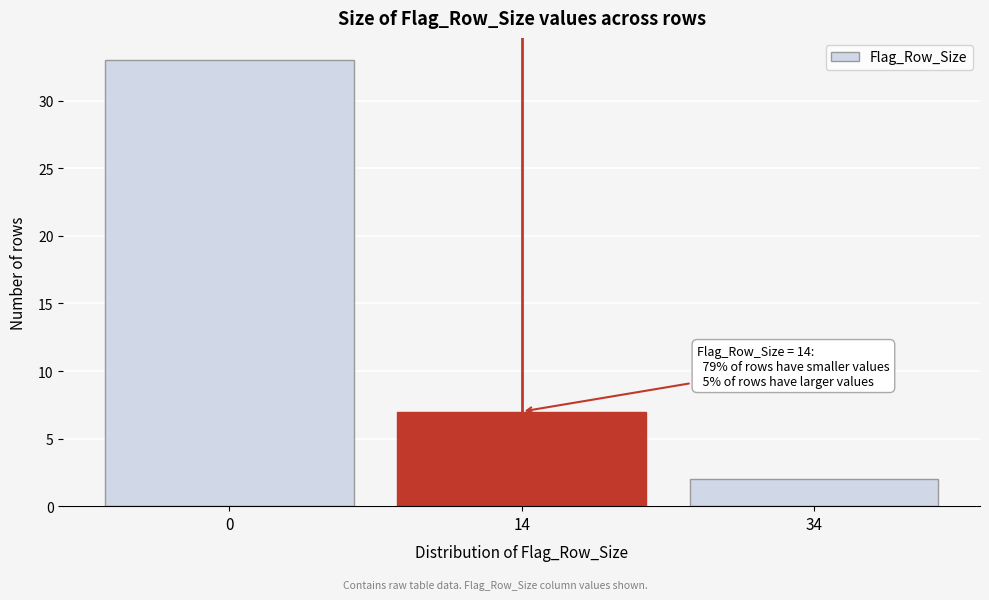

Reading left to right, list all the values displayed in this chart.

0=33	14=7	34=2